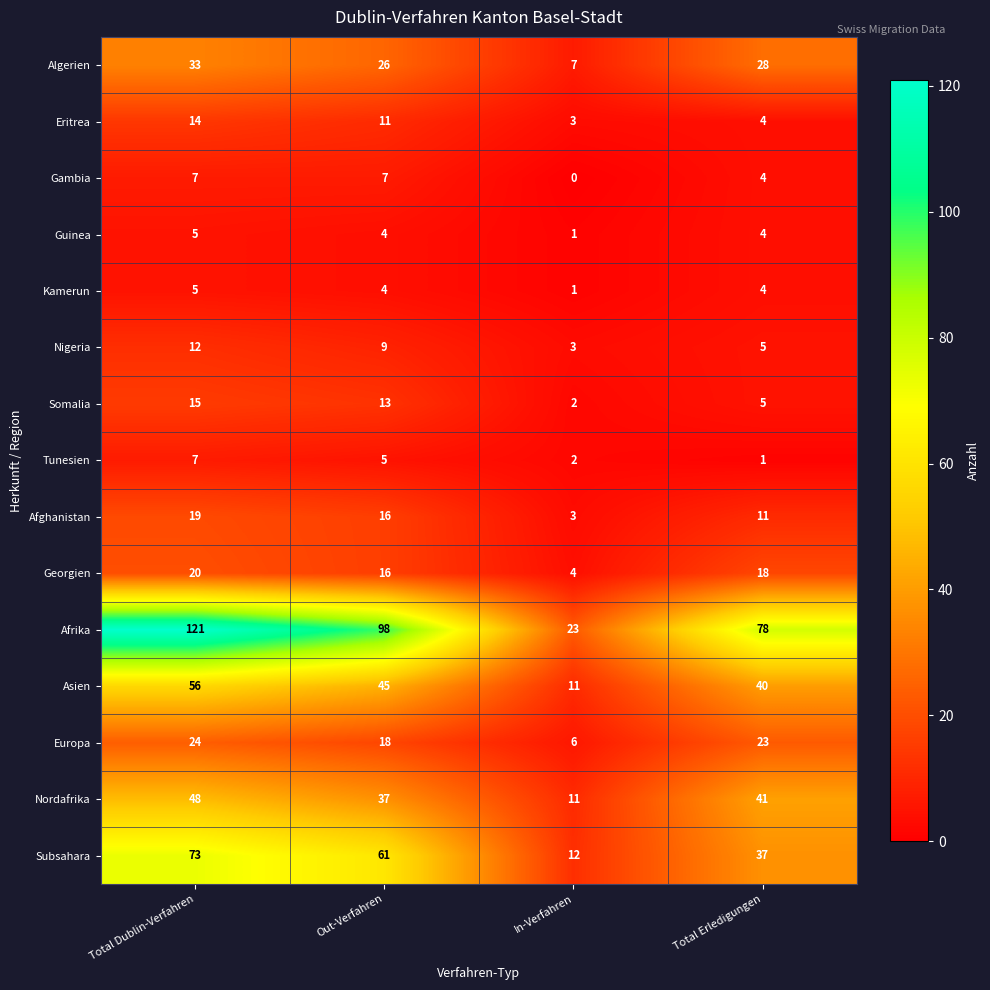

The value of Georgien at Total Erledigungen is 12. True or false?

False